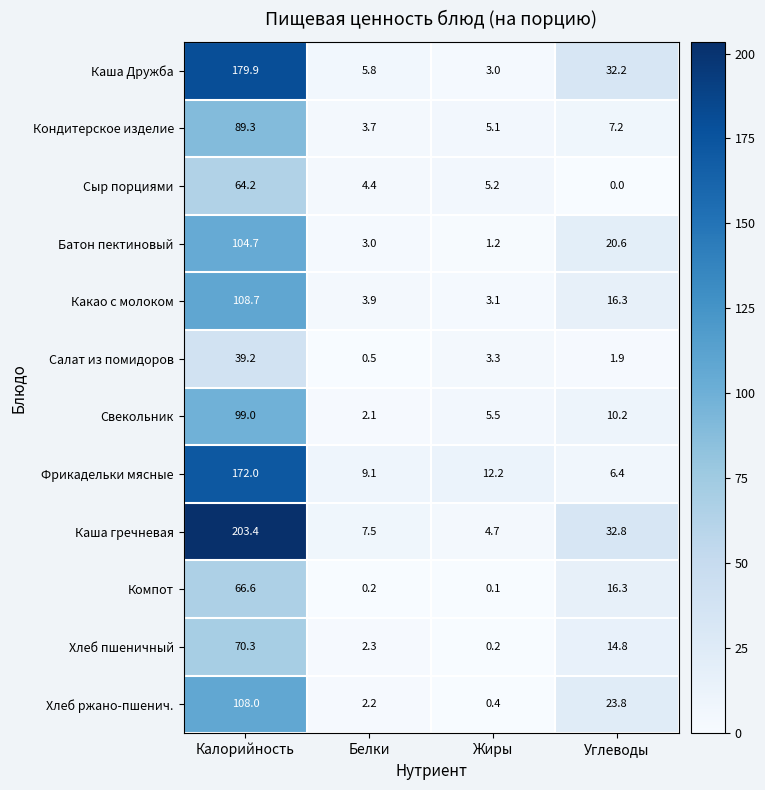

Which series changed the most between Калорийность and Углеводы?

Каша гречневая